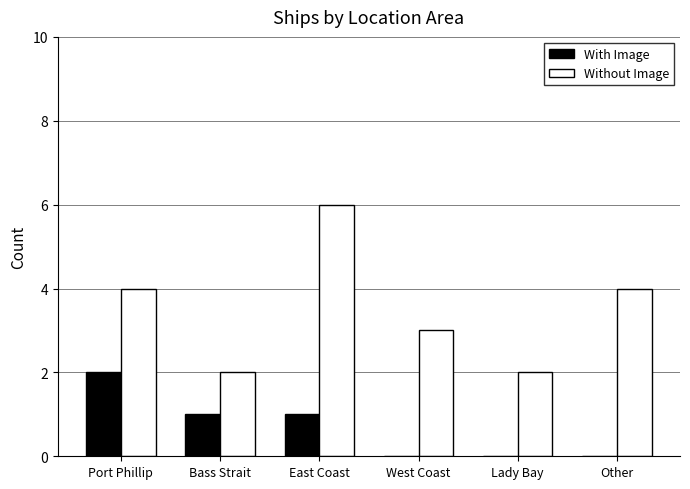

Which series has the largest total across all categories?

Without Image